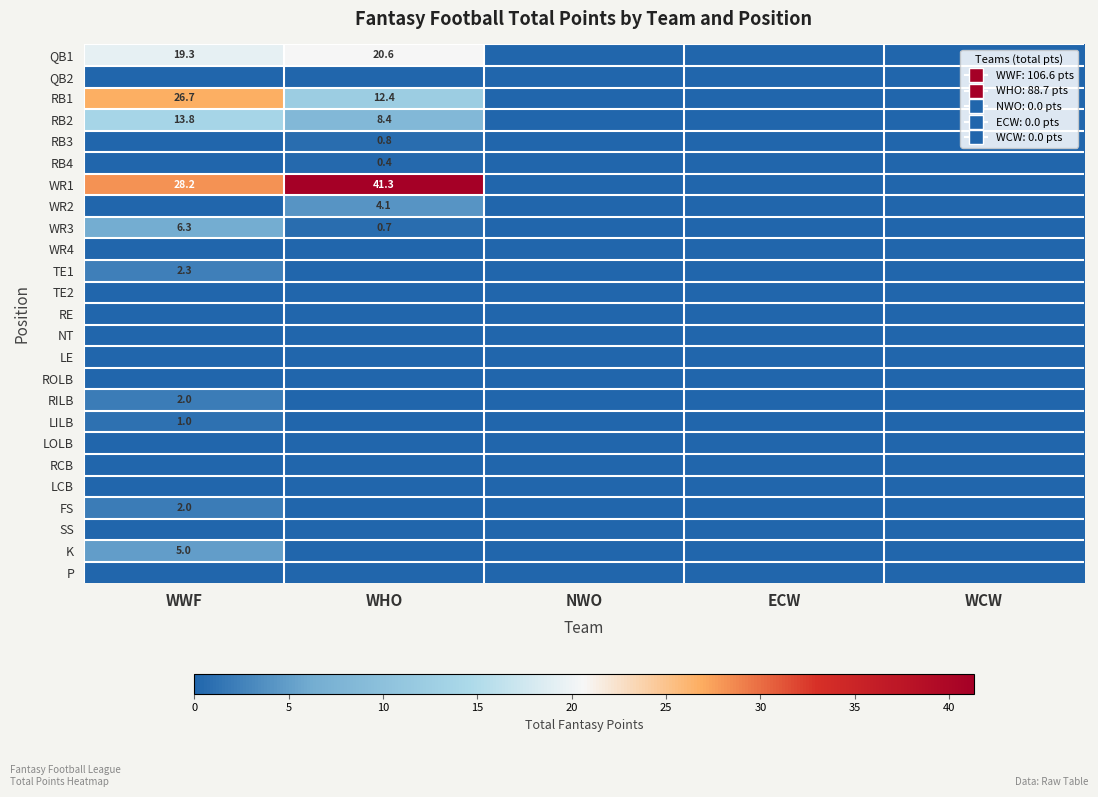

At how many categories does at least one series exceed 20?

2